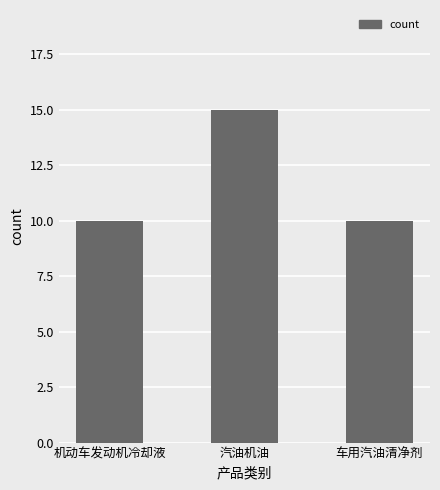

What is the average value?

12